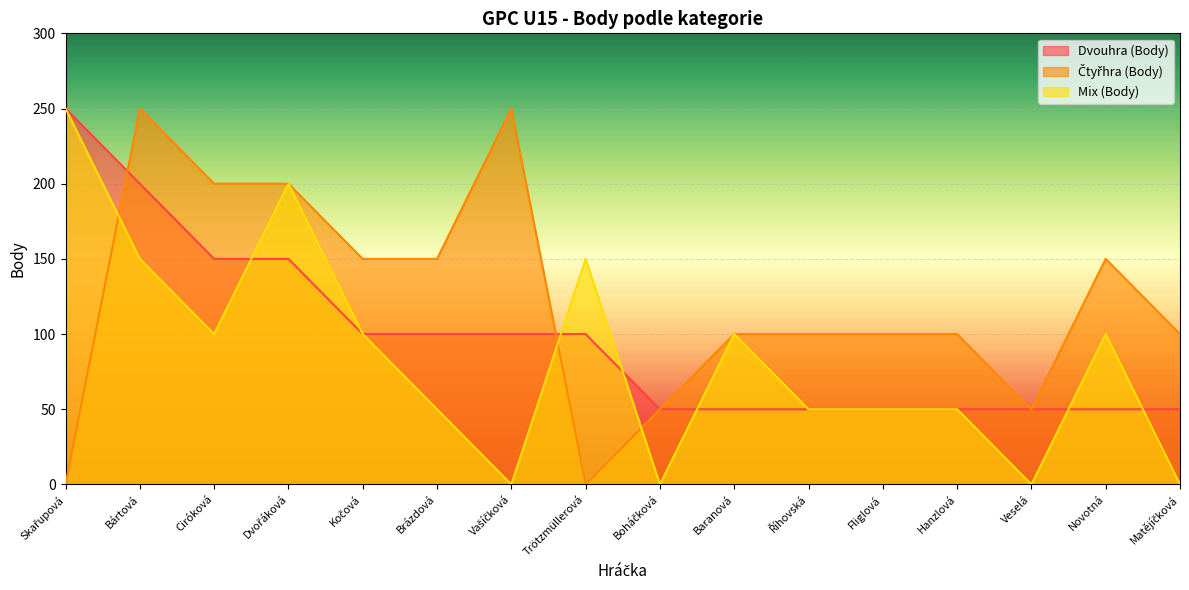

How many series are shown in this chart?

3